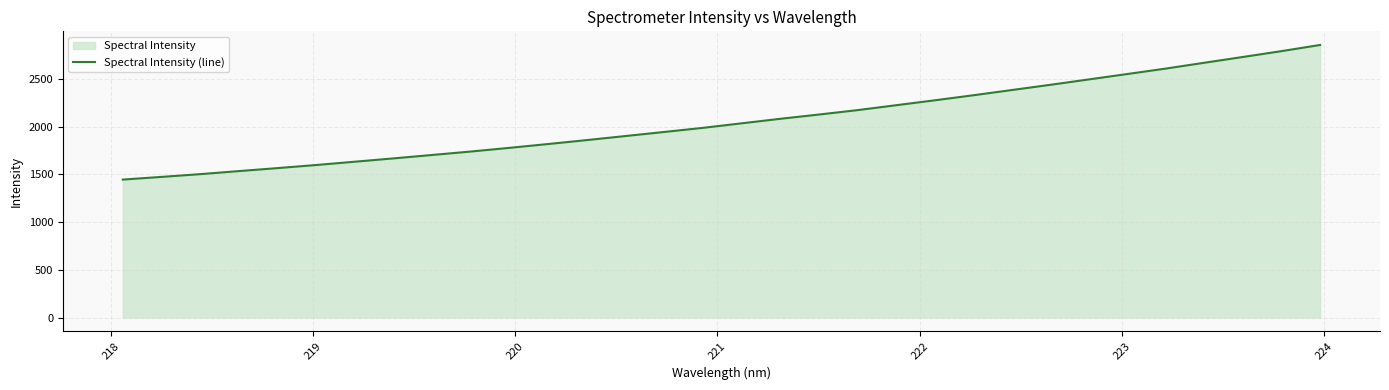

What is the difference between the maximum and minimum values?

1410.6